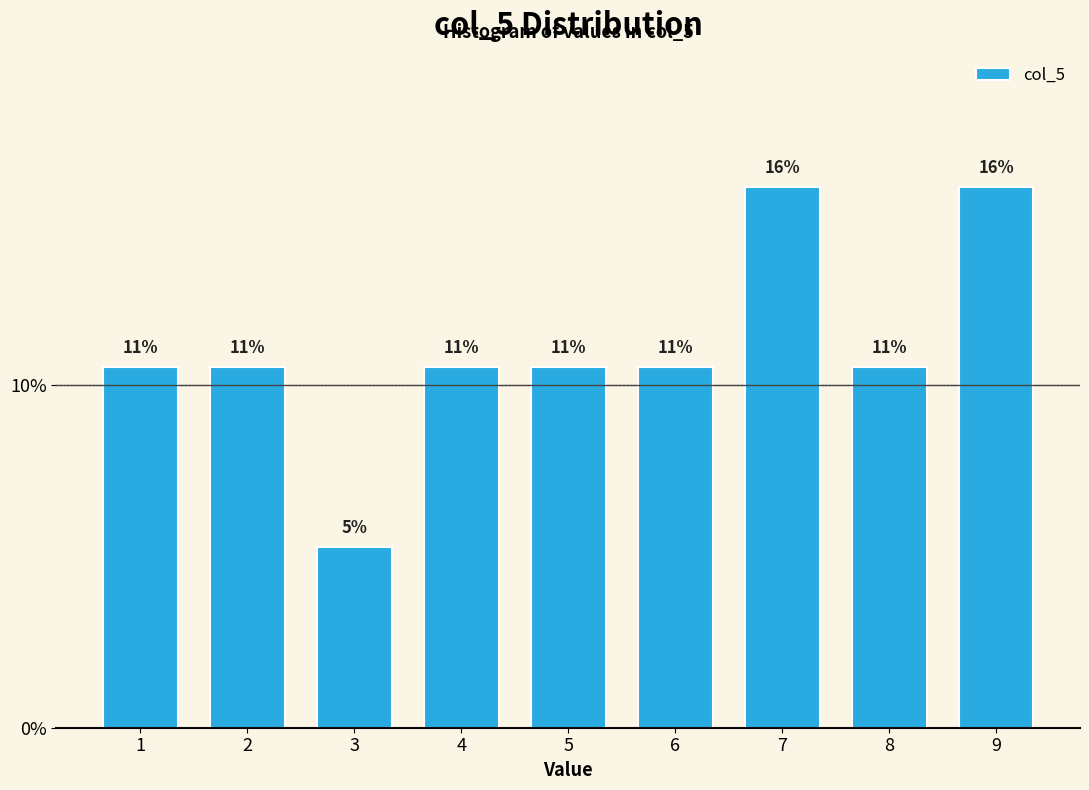

Does the chart contain any negative values?

No